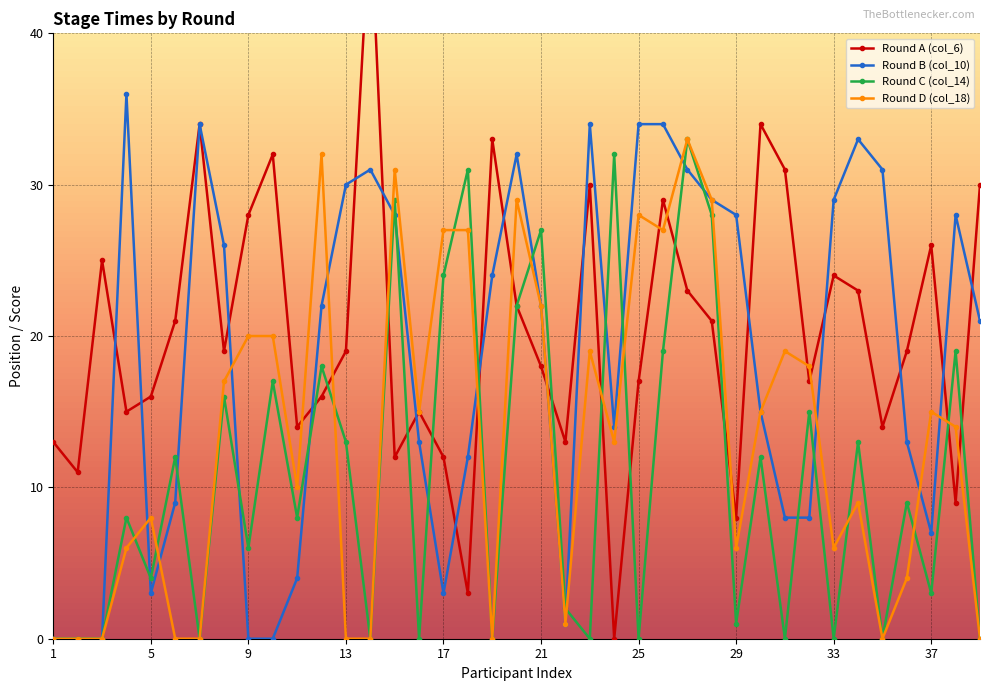

How many series are shown in this chart?

4